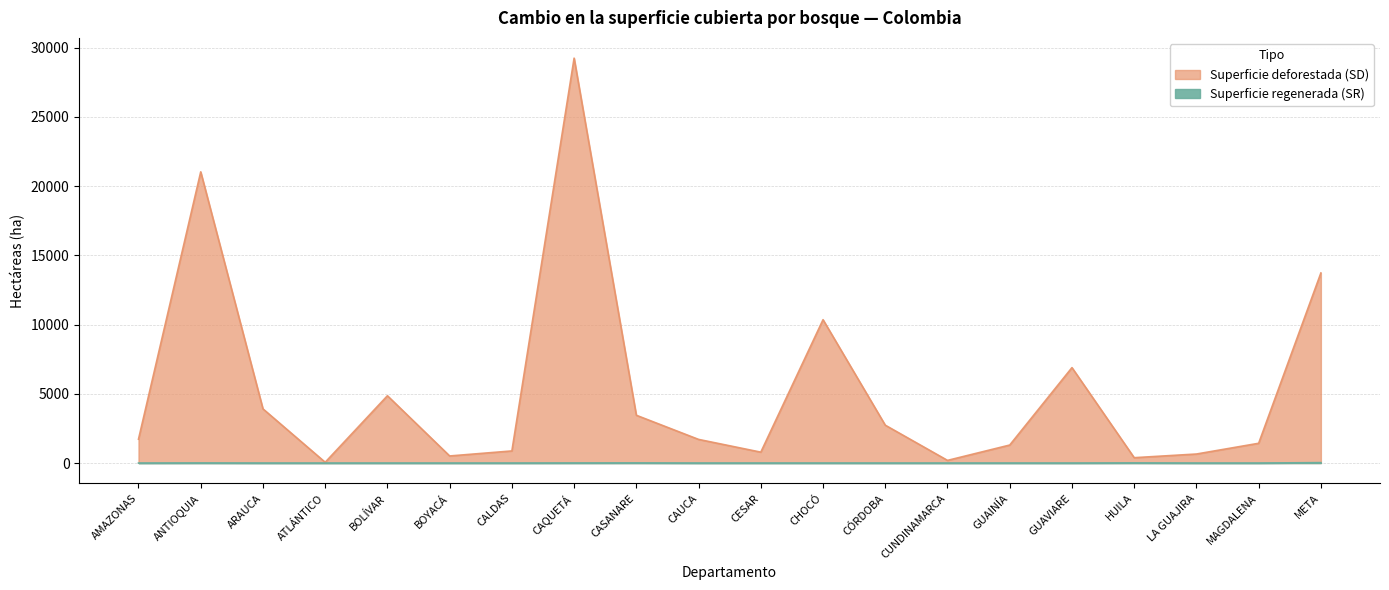

What is the label of the 4th point from the left?

ATLÁNTICO